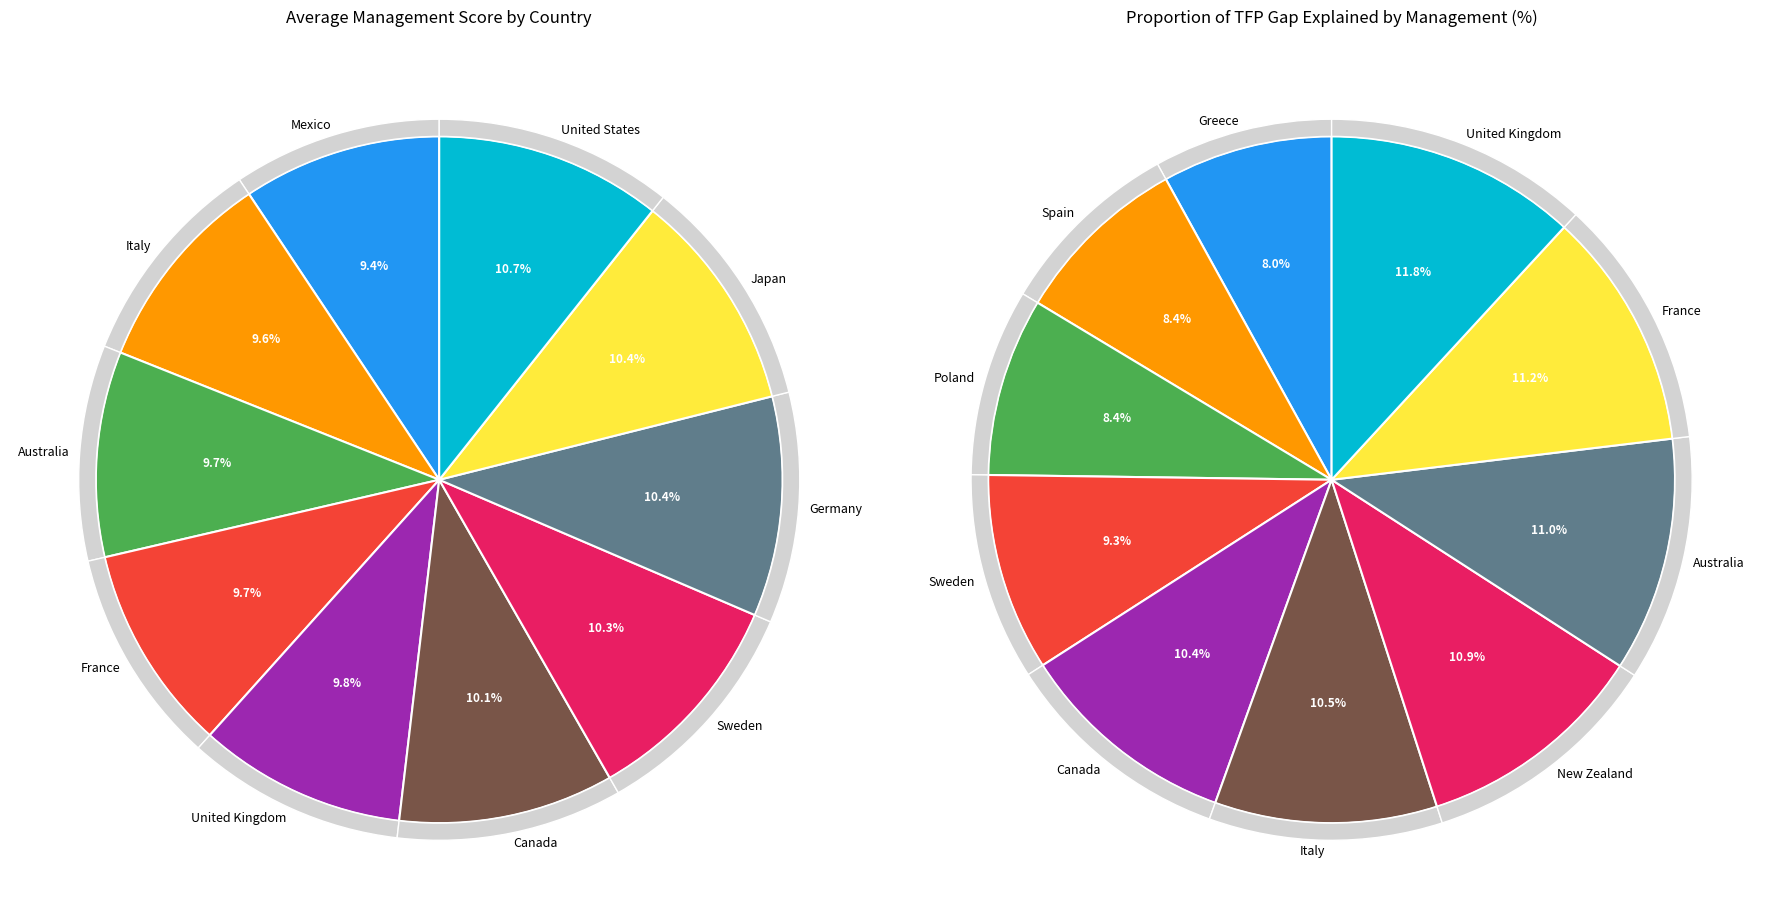

How many slices are in this pie chart?

10